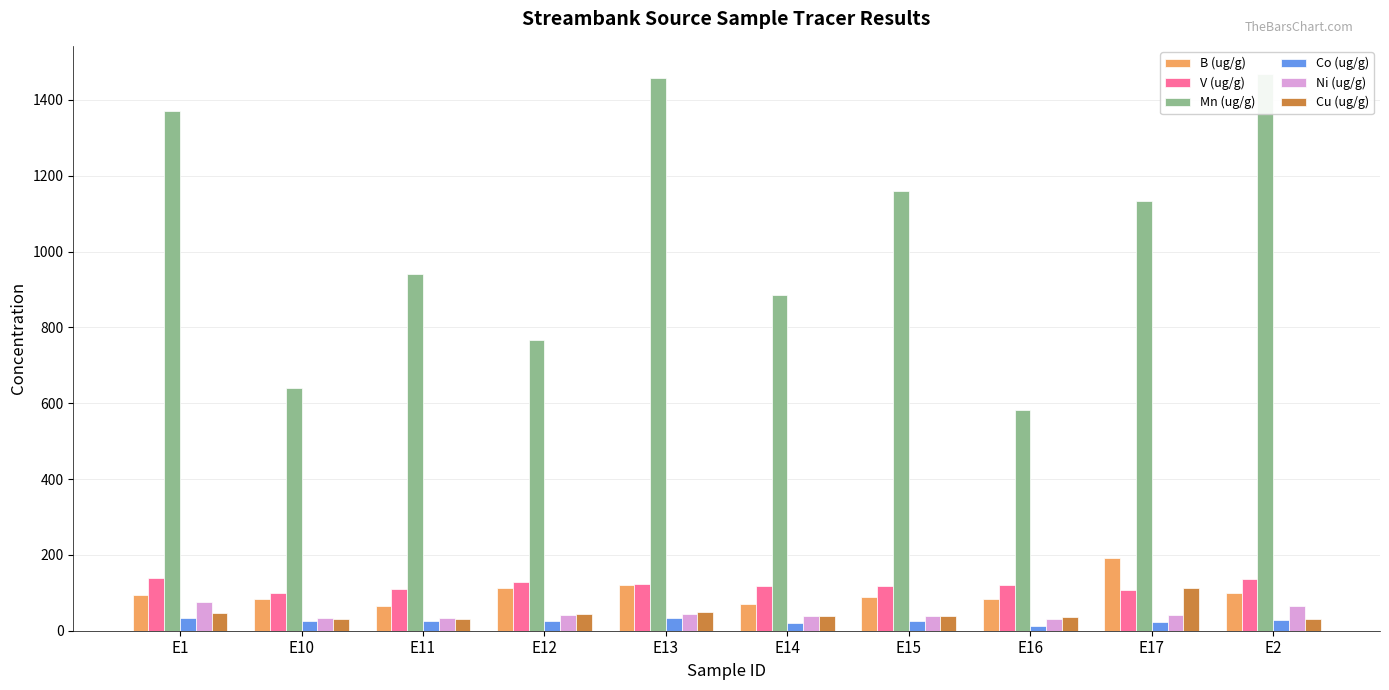

True or false: V (ug/g) has a value of 54.9 at E1.

False